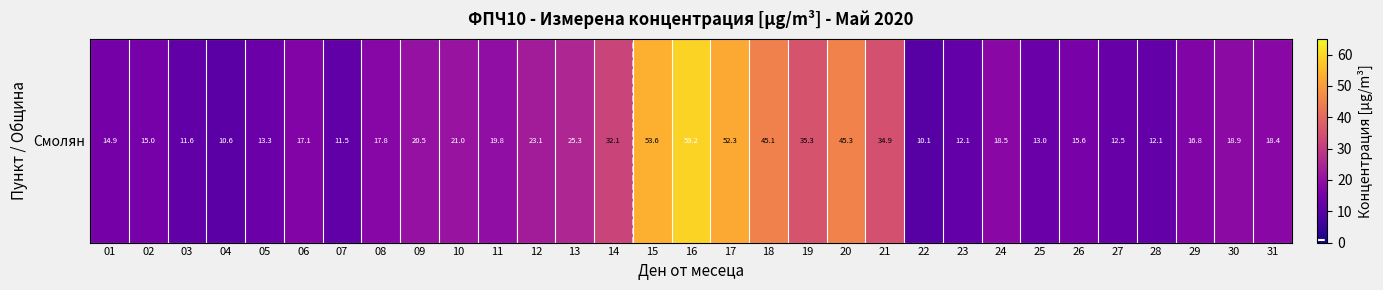

List the labels in order of value, largest first.

16, 15, 17, 20, 18, 19, 21, 14, 13, 12, 10, 09, 11, 30, 24, 31, 08, 06, 29, 26, 02, 01, 05, 25, 27, 23, 28, 03, 07, 04, 22